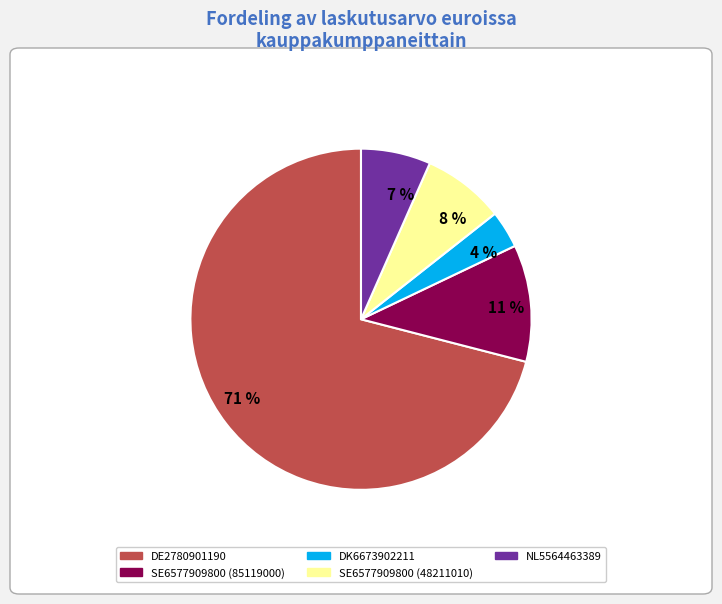

Is it true that NL5564463389 is 1% of the pie?

False